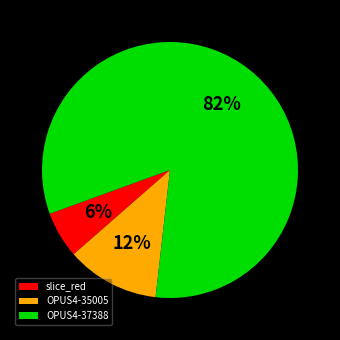

To the nearest percent, what portion does OPUS4-37388 represent?

82%